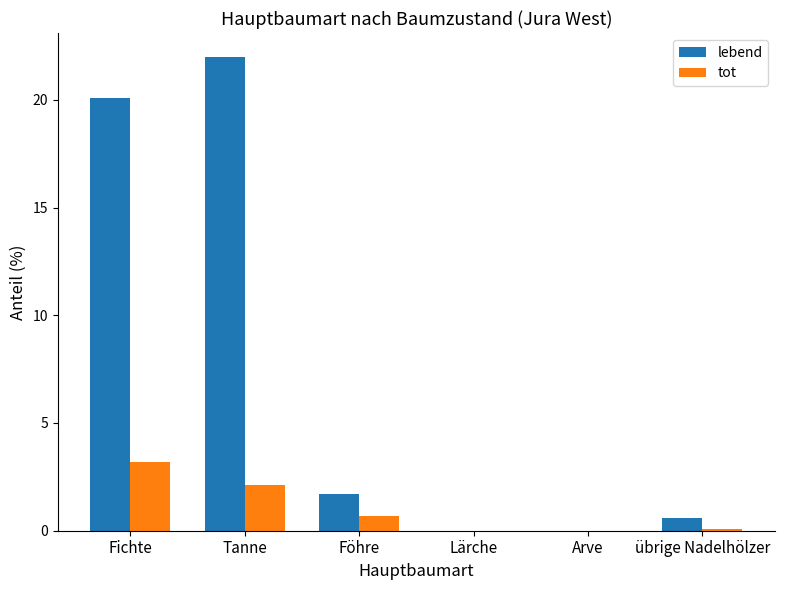

Which series changed the most between Föhre and Arve?

lebend